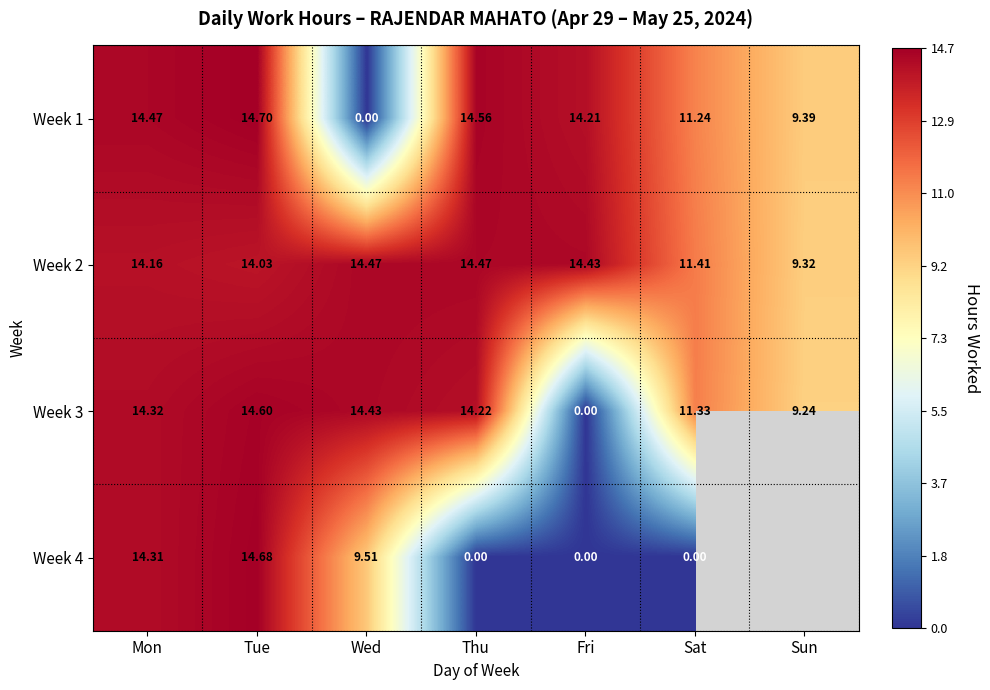

At how many categories does at least one series exceed 6?

7